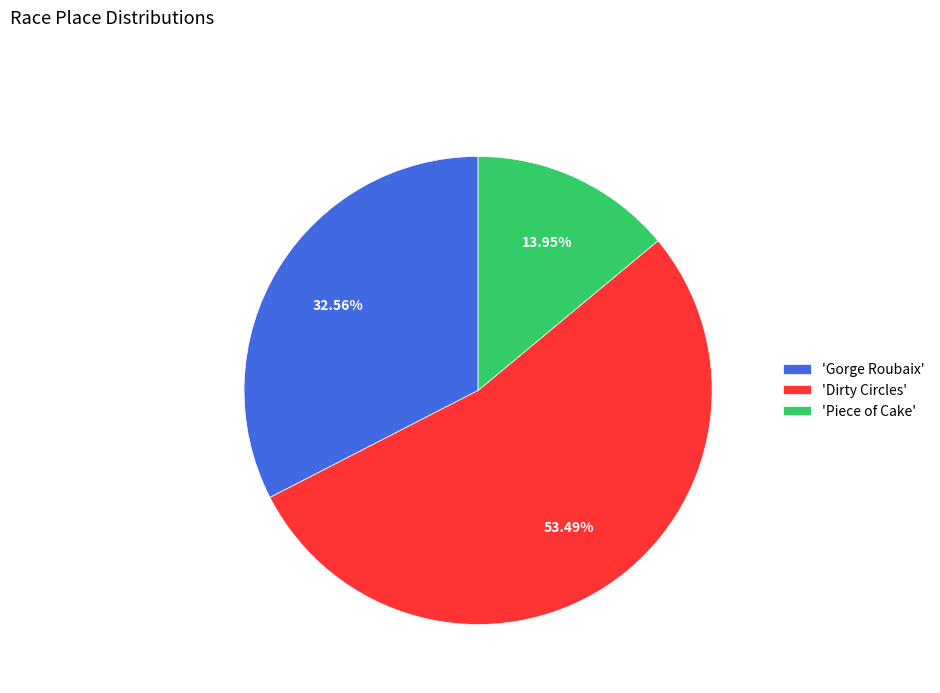

Is the sum of 'Dirty Circles' and 'Piece of Cake' greater than half?

Yes